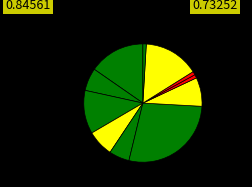

Rank the categories by value from lowest to highest.

Печенье, Хлеб пшеничный, Хлеб ржаной, Суп картофельный, Напиток шоколадный, Яблоко, Сок фруктовый, Горячий бутерброд, Банан, Каша молочная, Плов